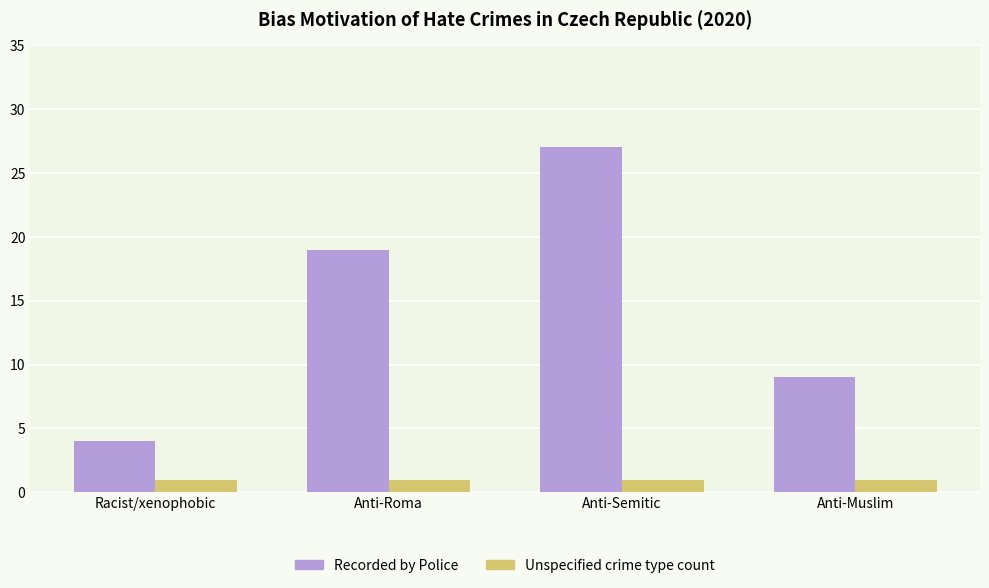

At Anti-Roma, list the series in order from smallest to largest.

Unspecified crime type count, Recorded by Police